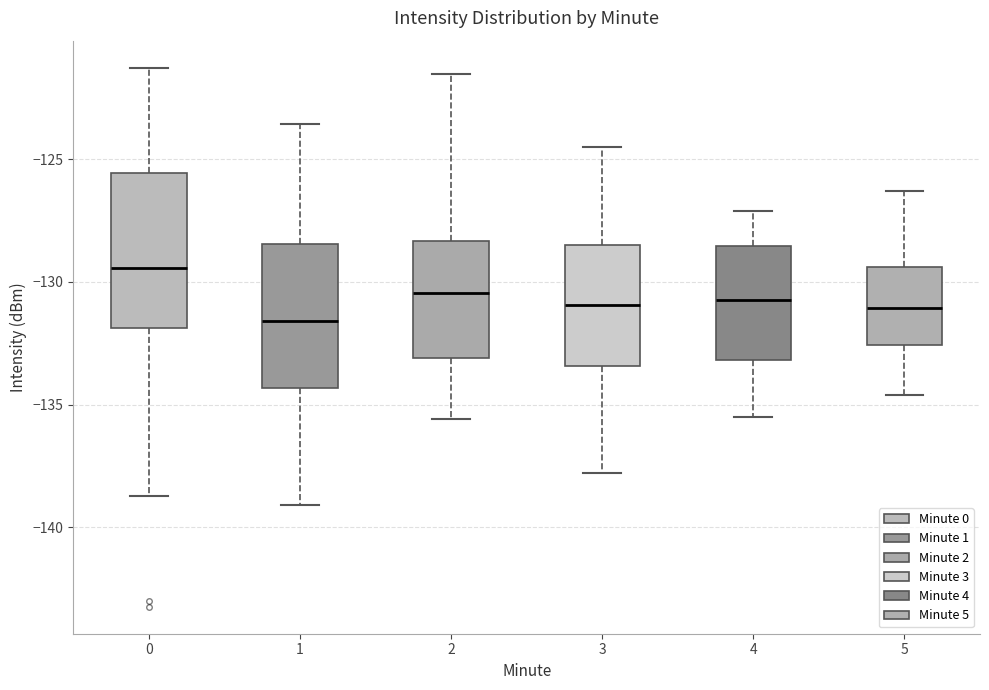

Which box has the lowest median line?

1